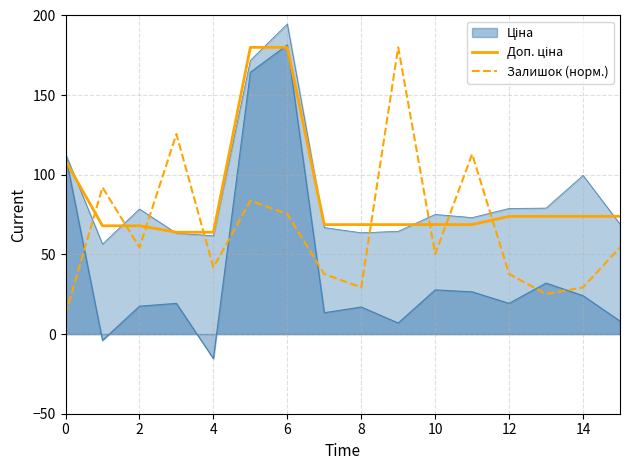

How many interior local valleys does the Залишок (норм.) series have?

5